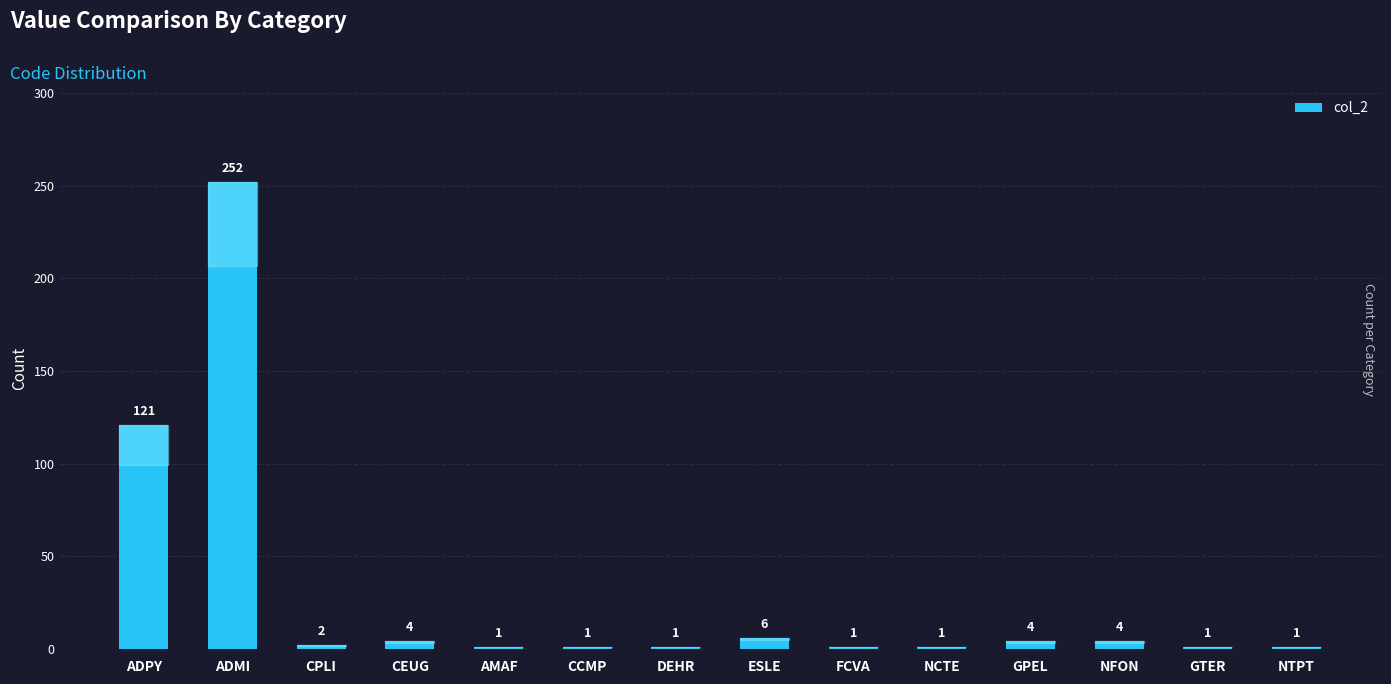

What is the difference between the second highest and minimum values?

120